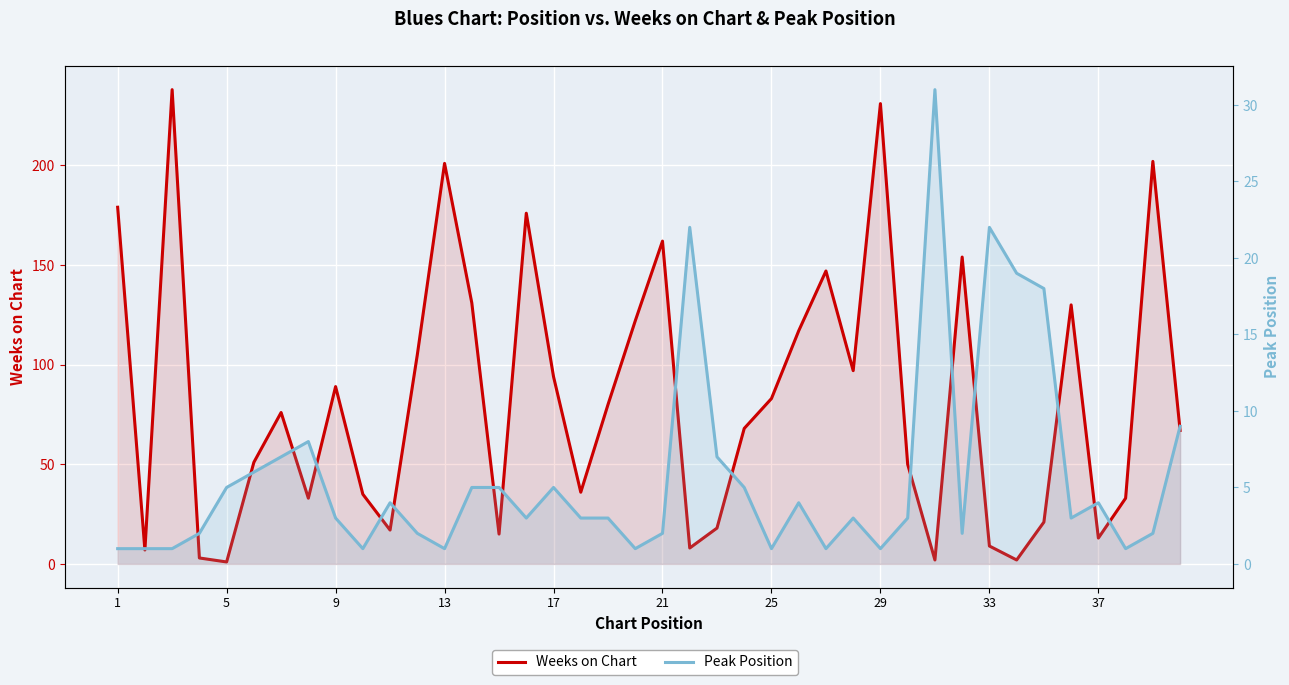

What are all the series names shown in the legend?

Weeks on Chart, Peak Position